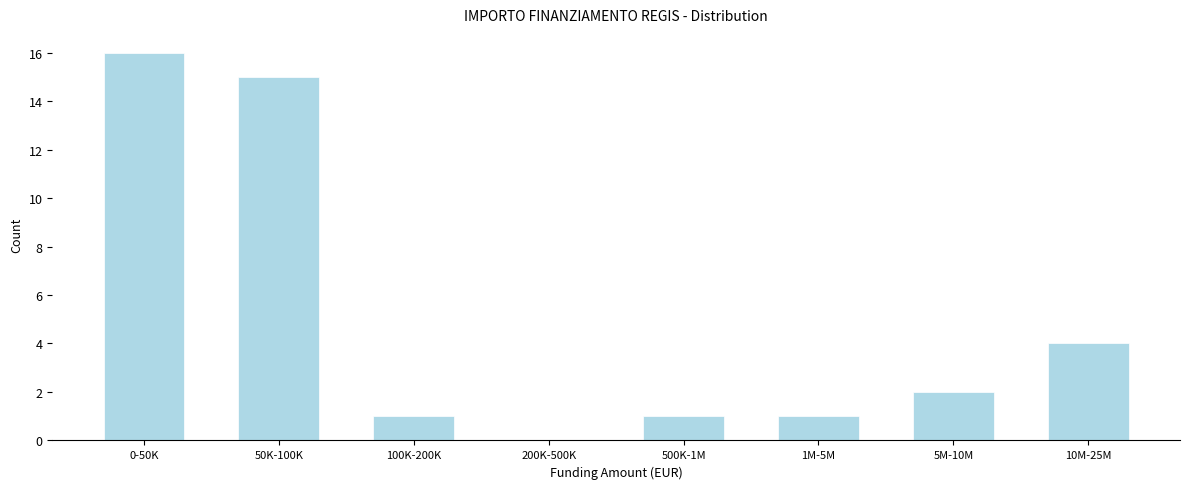

Reading left to right, extract all data points from this chart.

0-50K=16	50K-100K=15	100K-200K=1	200K-500K=0	500K-1M=1	1M-5M=1	5M-10M=2	10M-25M=4